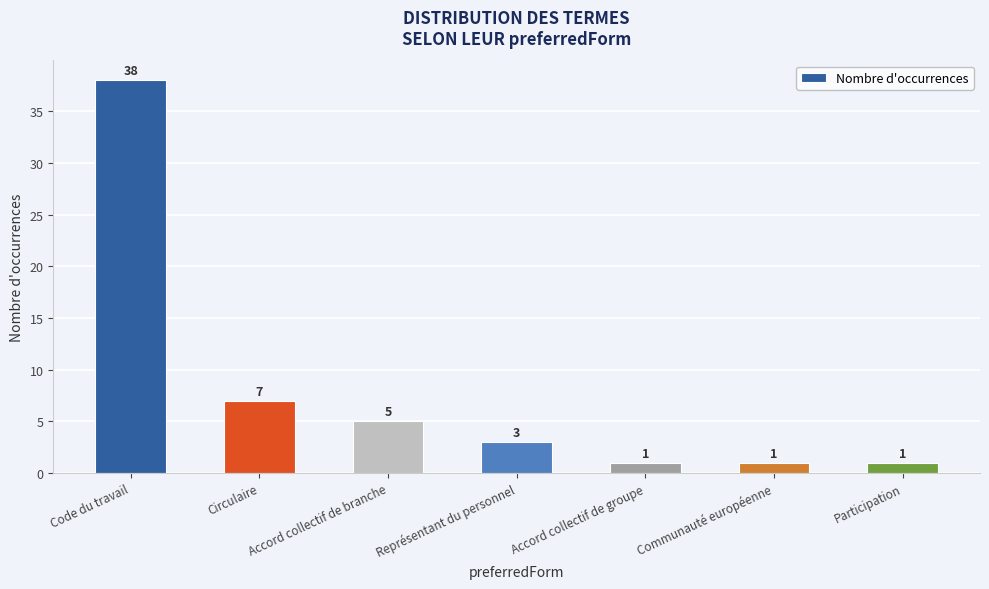

The chart shows a value of 7 at Circulaire. True or false?

True